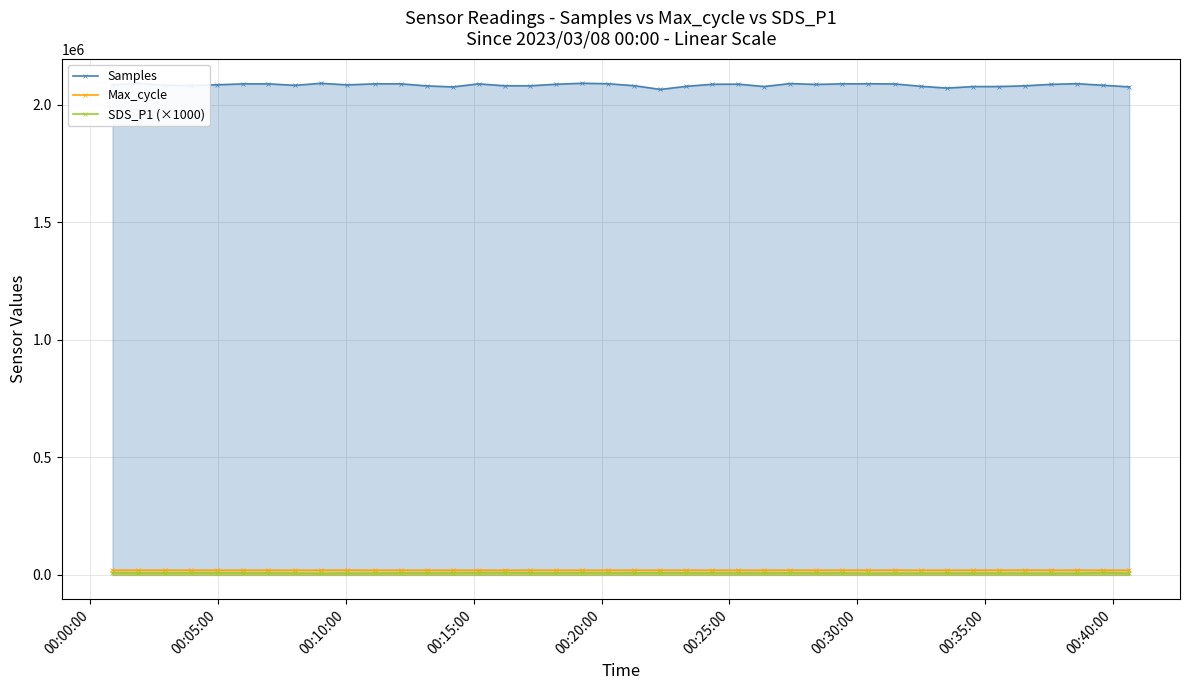

What is the minimum value shown in the chart?

6380.0